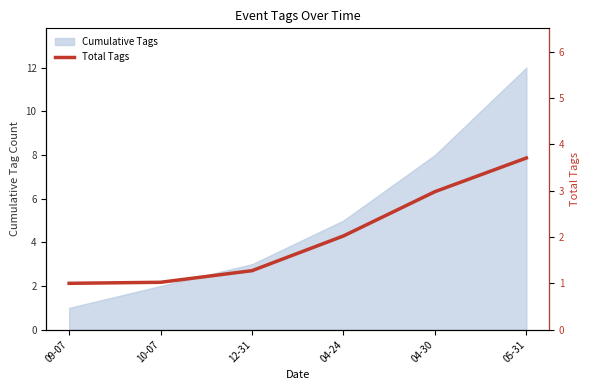

List the labels in order of value, largest first.

05-31, 04-30, 04-24, 12-31, 10-07, 09-07